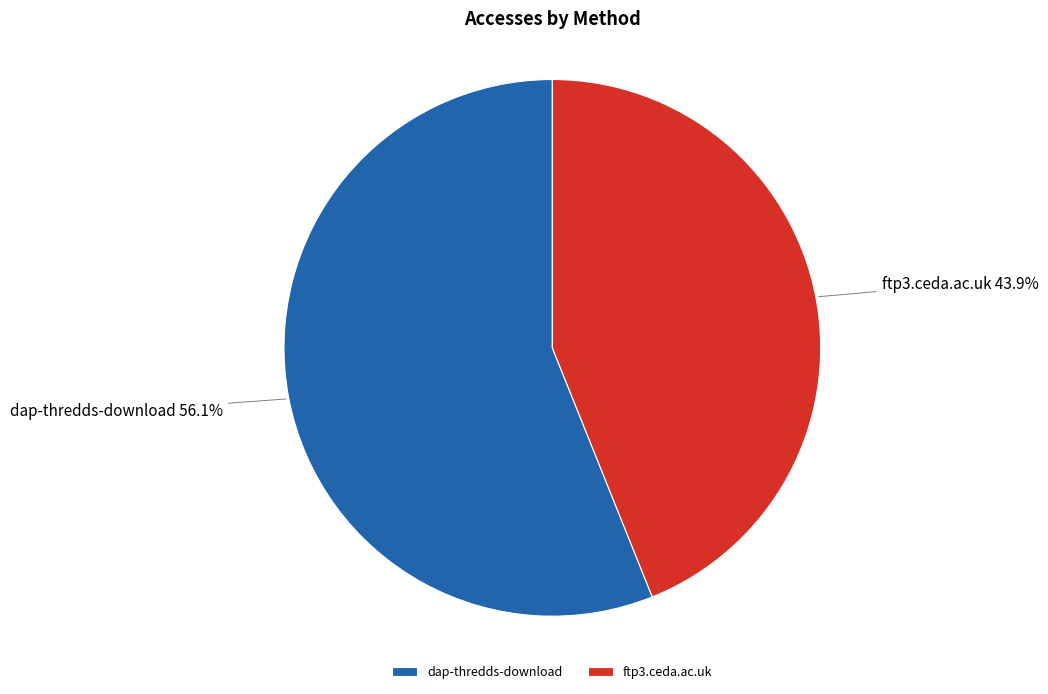

Does dap-thredds-download represent more than half of the total?

Yes